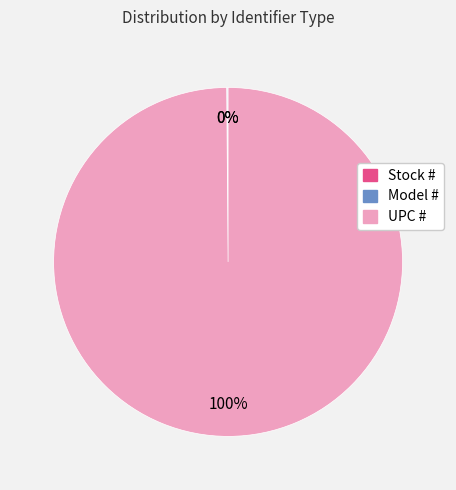

Which slice represents more than half of the pie?

UPC #